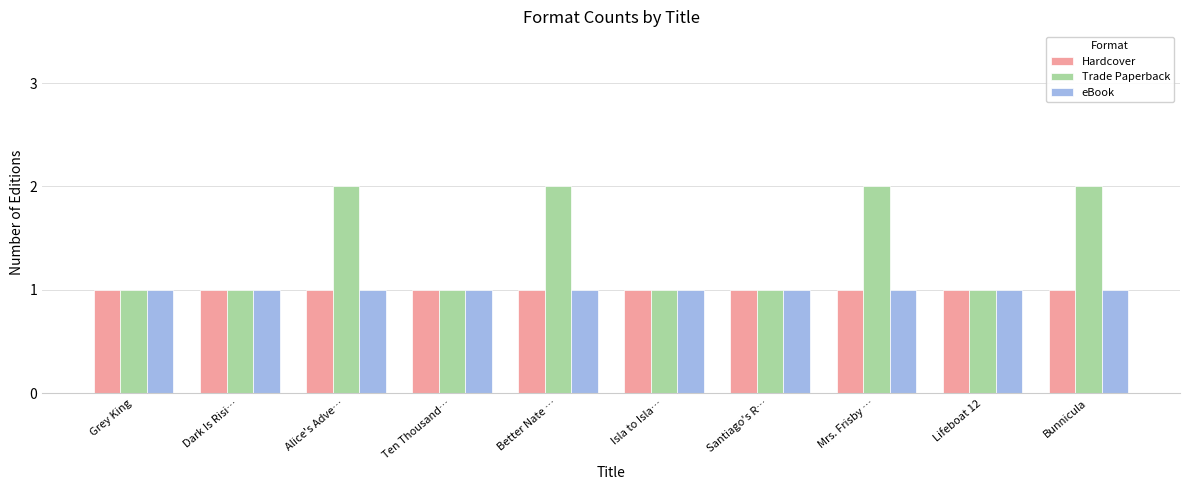

Between Isla to Isla… and Mrs. Frisby …, which series saw the biggest shift?

Trade Paperback